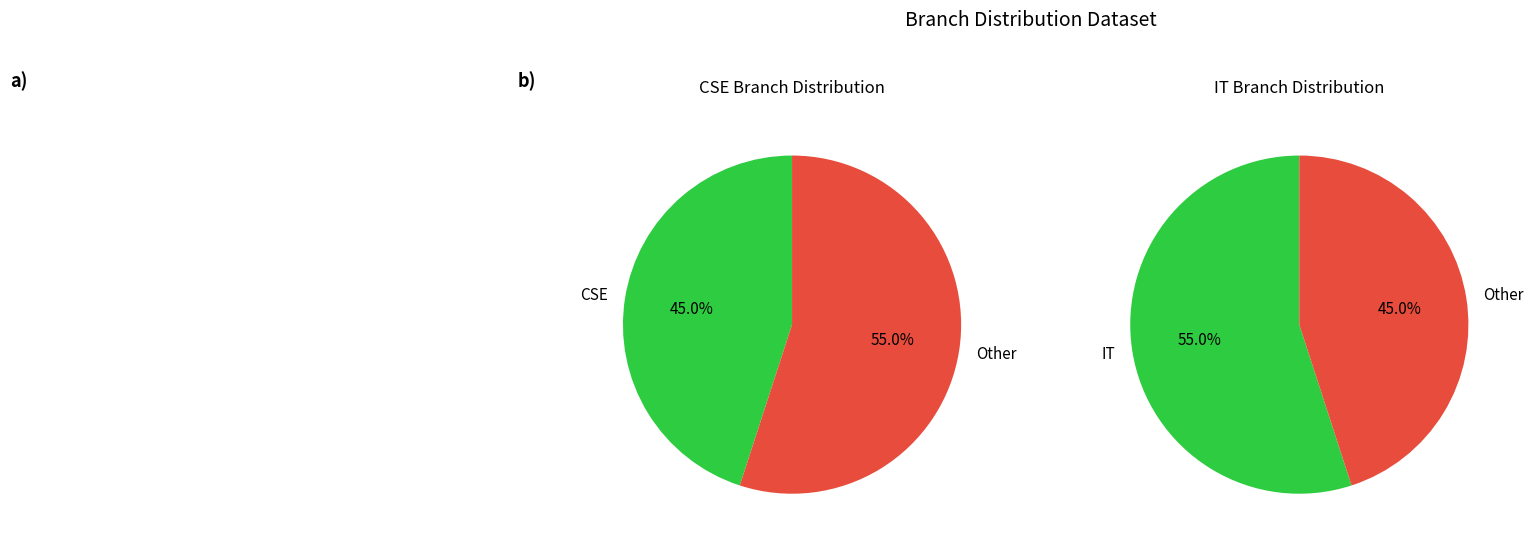

Rank the categories by value from lowest to highest.

CSE, IT